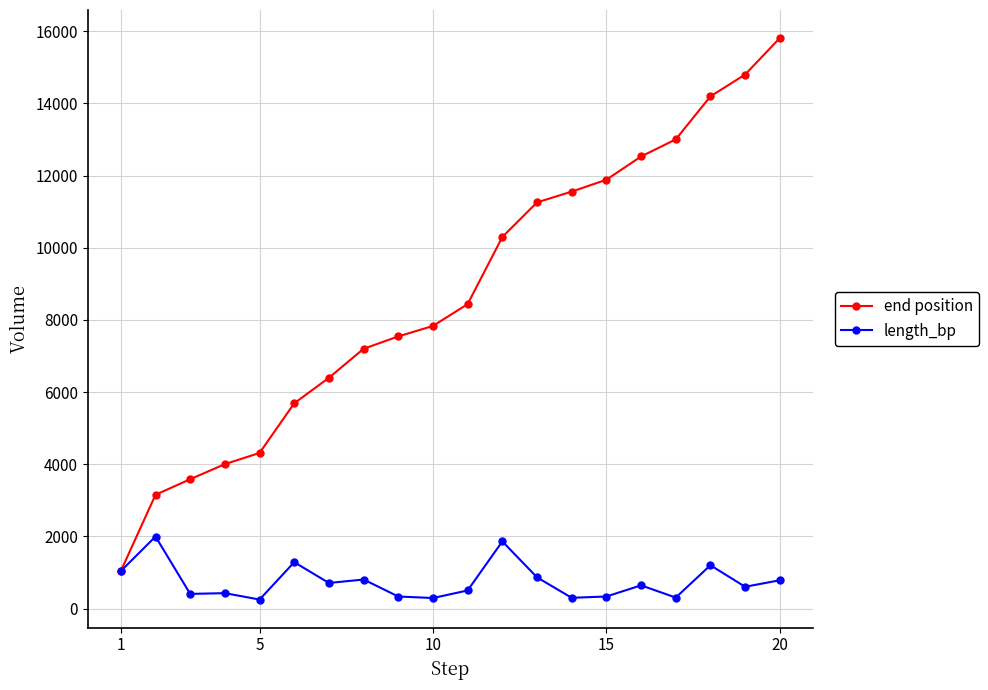

What is the sum of all end position values?

174506